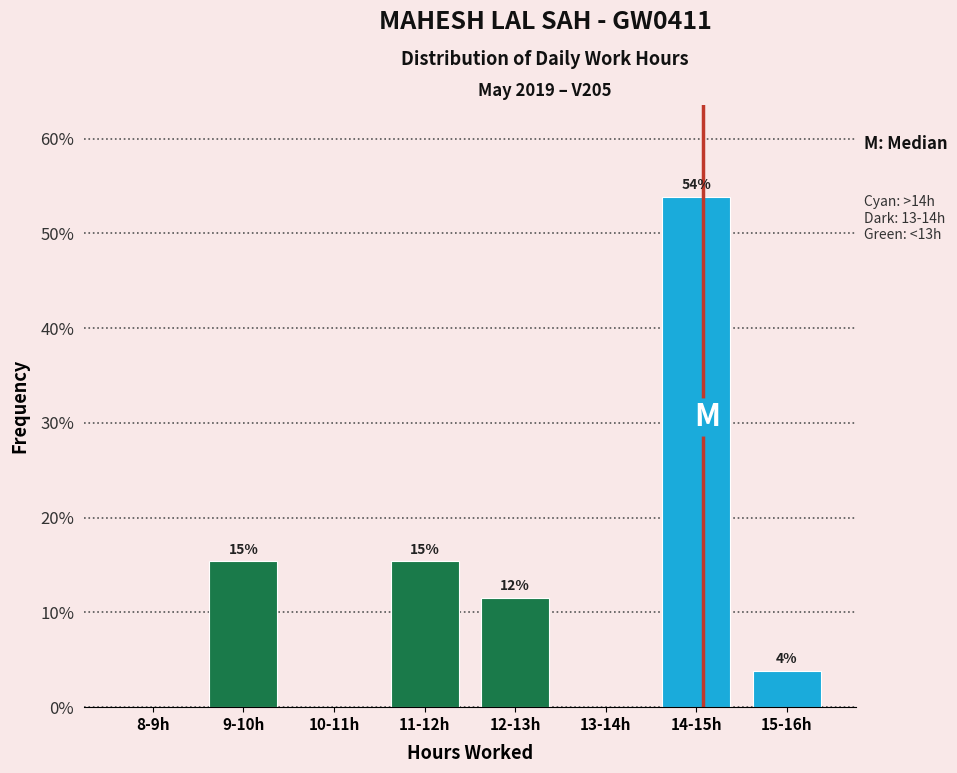

Are the bars horizontal?

No